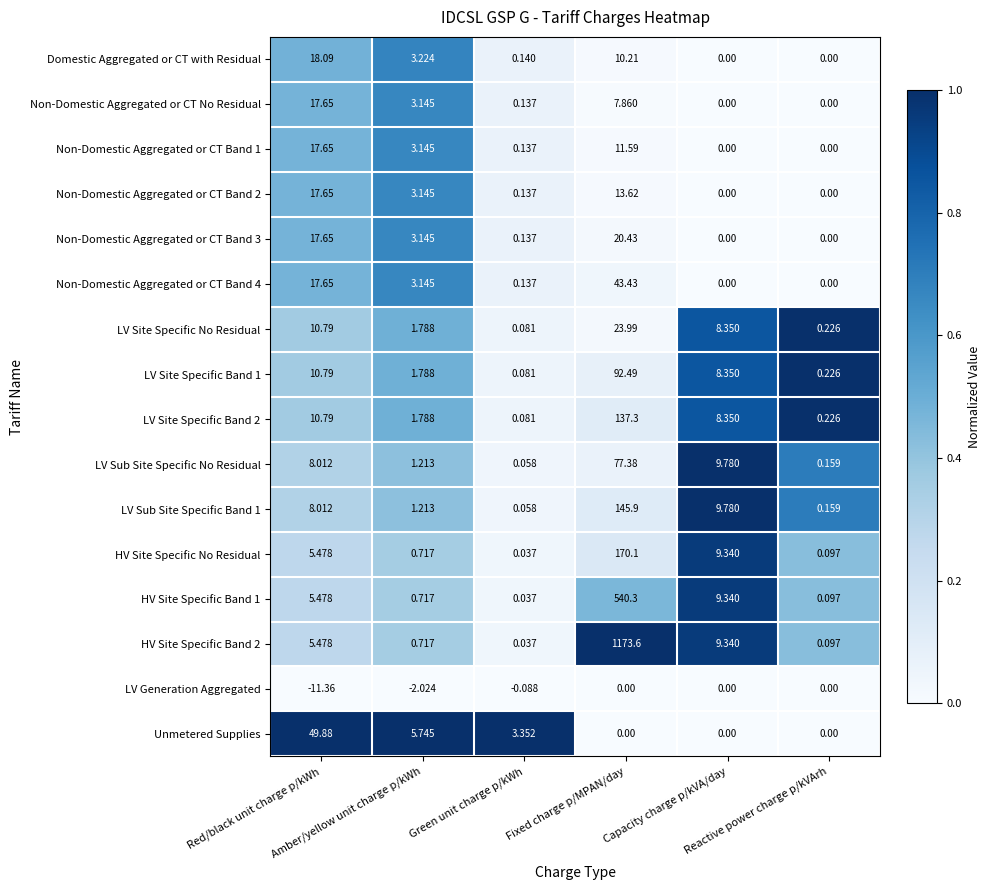

Reading left to right, transcribe all the data shown in this chart.

Domestic Aggregated or CT with Residual: Red/black unit charge p/kWh=18.1	Amber/yellow unit charge p/kWh=3.2	Green unit charge p/kWh=0.1	Fixed charge p/MPAN/day=10.2	Capacity charge p/kVA/day=0.0	Reactive power charge p/kVArh=0.0
Non-Domestic Aggregated or CT No Residual: Red/black unit charge p/kWh=17.6	Amber/yellow unit charge p/kWh=3.1	Green unit charge p/kWh=0.1	Fixed charge p/MPAN/day=7.9	Capacity charge p/kVA/day=0.0	Reactive power charge p/kVArh=0.0
Non-Domestic Aggregated or CT Band 1: Red/black unit charge p/kWh=17.6	Amber/yellow unit charge p/kWh=3.1	Green unit charge p/kWh=0.1	Fixed charge p/MPAN/day=11.6	Capacity charge p/kVA/day=0.0	Reactive power charge p/kVArh=0.0
Non-Domestic Aggregated or CT Band 2: Red/black unit charge p/kWh=17.6	Amber/yellow unit charge p/kWh=3.1	Green unit charge p/kWh=0.1	Fixed charge p/MPAN/day=13.6	Capacity charge p/kVA/day=0.0	Reactive power charge p/kVArh=0.0
Non-Domestic Aggregated or CT Band 3: Red/black unit charge p/kWh=17.6	Amber/yellow unit charge p/kWh=3.1	Green unit charge p/kWh=0.1	Fixed charge p/MPAN/day=20.4	Capacity charge p/kVA/day=0.0	Reactive power charge p/kVArh=0.0
Non-Domestic Aggregated or CT Band 4: Red/black unit charge p/kWh=17.6	Amber/yellow unit charge p/kWh=3.1	Green unit charge p/kWh=0.1	Fixed charge p/MPAN/day=43.4	Capacity charge p/kVA/day=0.0	Reactive power charge p/kVArh=0.0
LV Site Specific No Residual: Red/black unit charge p/kWh=10.8	Amber/yellow unit charge p/kWh=1.8	Green unit charge p/kWh=0.1	Fixed charge p/MPAN/day=24.0	Capacity charge p/kVA/day=8.3	Reactive power charge p/kVArh=0.2
LV Site Specific Band 1: Red/black unit charge p/kWh=10.8	Amber/yellow unit charge p/kWh=1.8	Green unit charge p/kWh=0.1	Fixed charge p/MPAN/day=92.5	Capacity charge p/kVA/day=8.3	Reactive power charge p/kVArh=0.2
LV Site Specific Band 2: Red/black unit charge p/kWh=10.8	Amber/yellow unit charge p/kWh=1.8	Green unit charge p/kWh=0.1	Fixed charge p/MPAN/day=137.3	Capacity charge p/kVA/day=8.3	Reactive power charge p/kVArh=0.2
LV Sub Site Specific No Residual: Red/black unit charge p/kWh=8.0	Amber/yellow unit charge p/kWh=1.2	Green unit charge p/kWh=0.1	Fixed charge p/MPAN/day=77.4	Capacity charge p/kVA/day=9.8	Reactive power charge p/kVArh=0.2
LV Sub Site Specific Band 1: Red/black unit charge p/kWh=8.0	Amber/yellow unit charge p/kWh=1.2	Green unit charge p/kWh=0.1	Fixed charge p/MPAN/day=145.9	Capacity charge p/kVA/day=9.8	Reactive power charge p/kVArh=0.2
HV Site Specific No Residual: Red/black unit charge p/kWh=5.5	Amber/yellow unit charge p/kWh=0.7	Green unit charge p/kWh=0.0	Fixed charge p/MPAN/day=170.1	Capacity charge p/kVA/day=9.3	Reactive power charge p/kVArh=0.1
HV Site Specific Band 1: Red/black unit charge p/kWh=5.5	Amber/yellow unit charge p/kWh=0.7	Green unit charge p/kWh=0.0	Fixed charge p/MPAN/day=540.3	Capacity charge p/kVA/day=9.3	Reactive power charge p/kVArh=0.1
HV Site Specific Band 2: Red/black unit charge p/kWh=5.5	Amber/yellow unit charge p/kWh=0.7	Green unit charge p/kWh=0.0	Fixed charge p/MPAN/day=1173.6	Capacity charge p/kVA/day=9.3	Reactive power charge p/kVArh=0.1
LV Generation Aggregated: Red/black unit charge p/kWh=-11.4	Amber/yellow unit charge p/kWh=-2.0	Green unit charge p/kWh=-0.1	Fixed charge p/MPAN/day=0.0	Capacity charge p/kVA/day=0.0	Reactive power charge p/kVArh=0.0
Unmetered Supplies: Red/black unit charge p/kWh=49.9	Amber/yellow unit charge p/kWh=5.7	Green unit charge p/kWh=3.4	Fixed charge p/MPAN/day=0.0	Capacity charge p/kVA/day=0.0	Reactive power charge p/kVArh=0.0